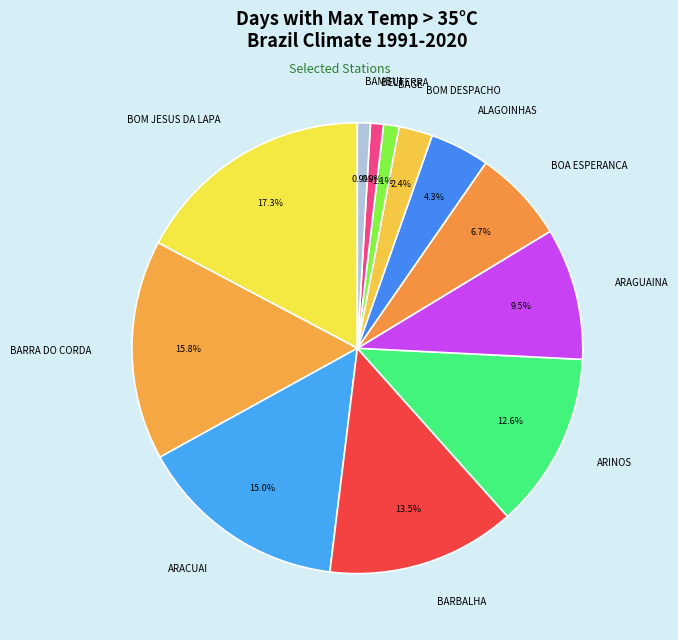

Between BELTERRA and ARINOS, which is larger?

ARINOS